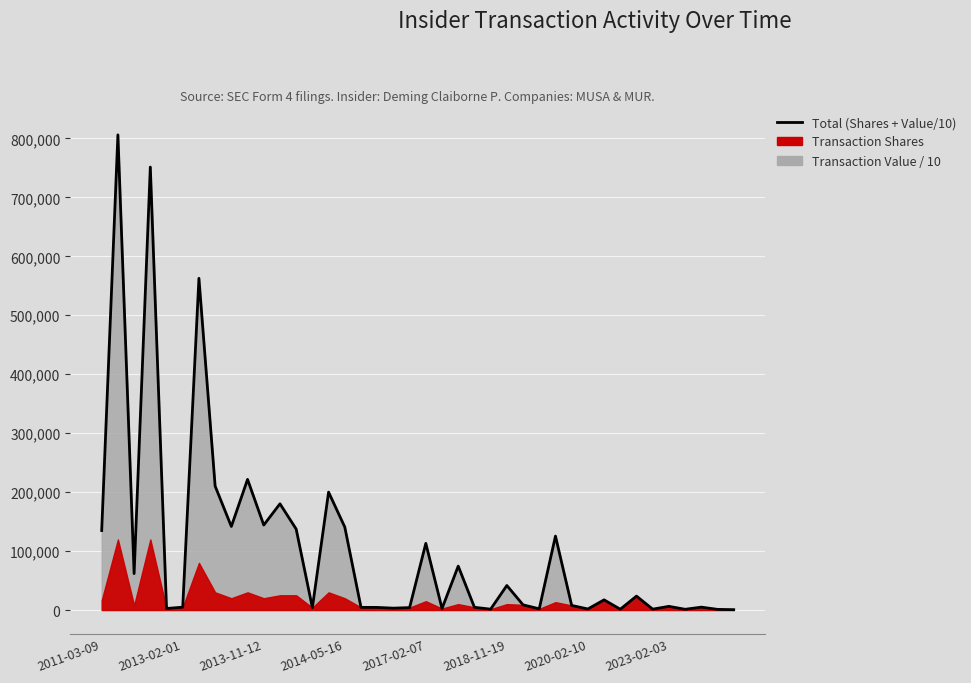

Is it true that the value at 16 is 4511.0?

True